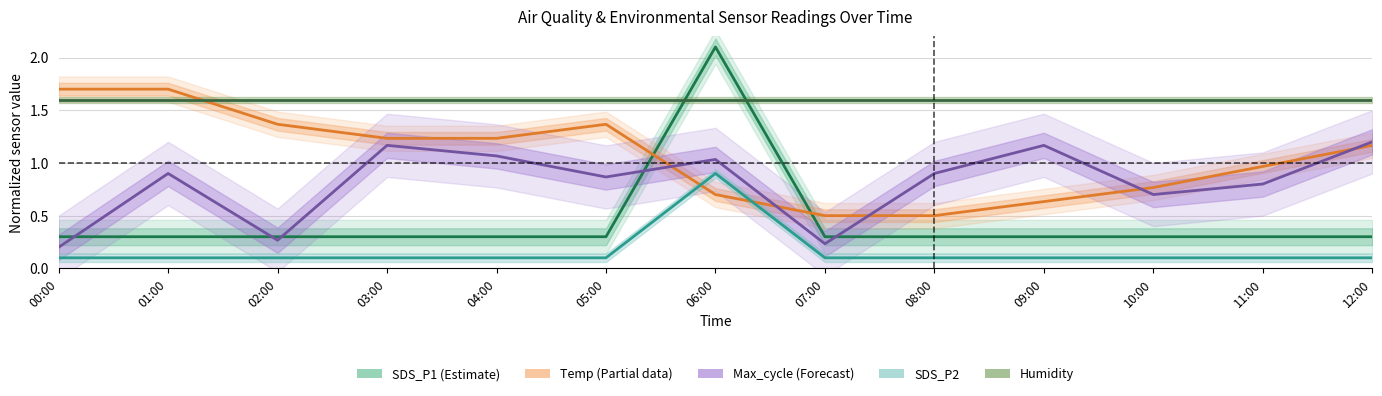

What is the sum of all SDS_P2 values?

2.1